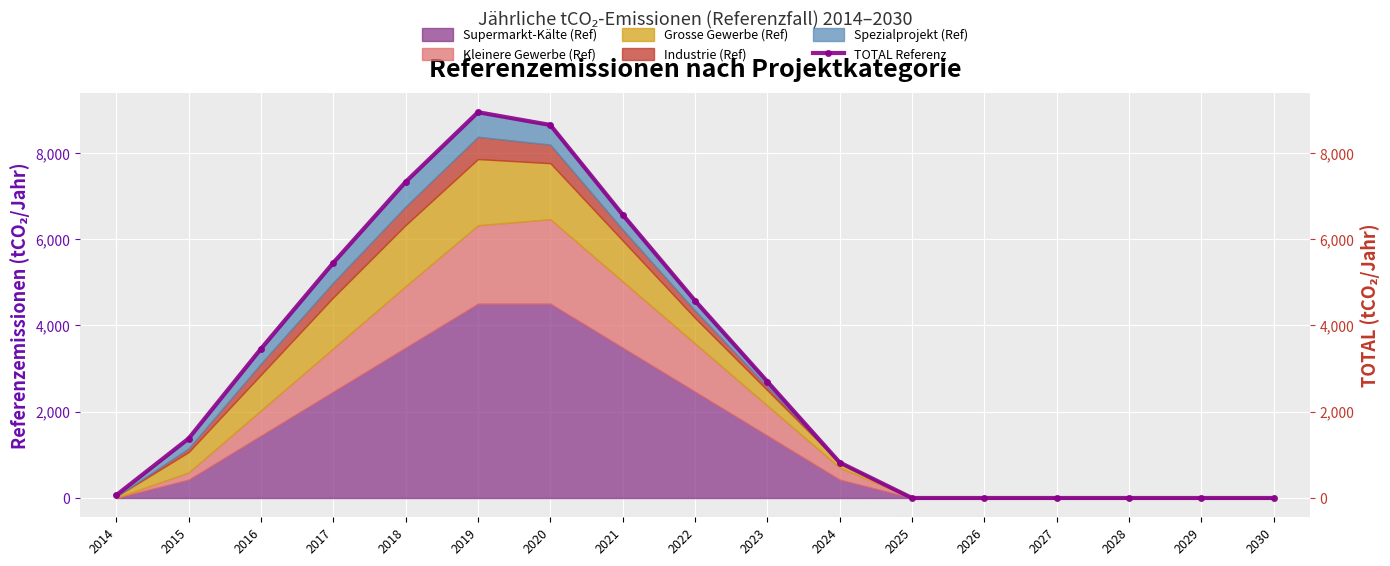

Is it true that the value at 2015 is 1379?

True